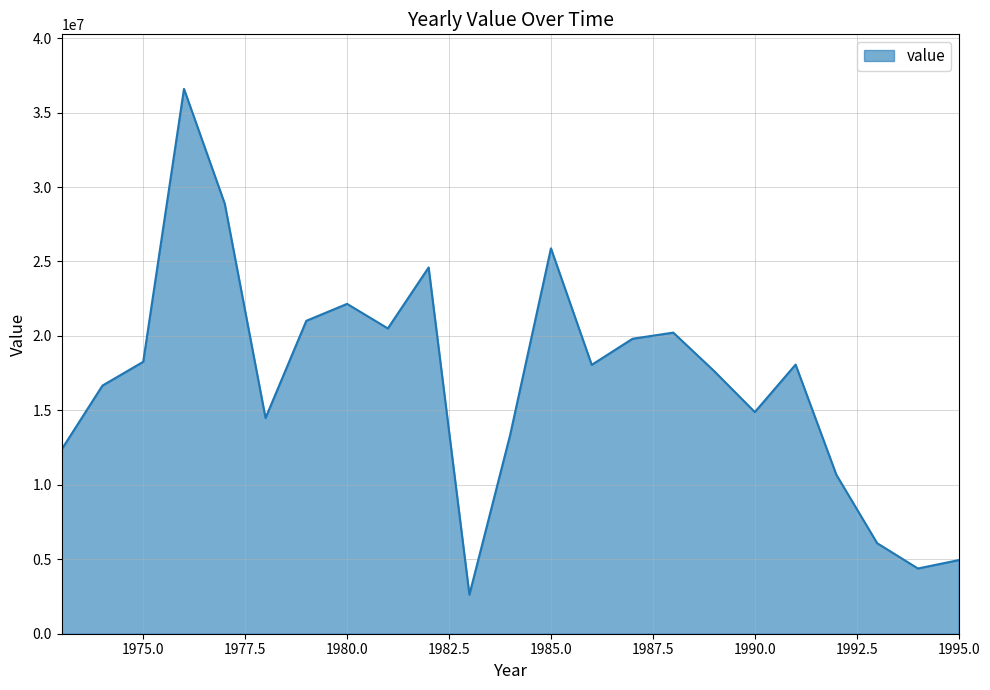

Does the chart have visible grid lines?

Yes